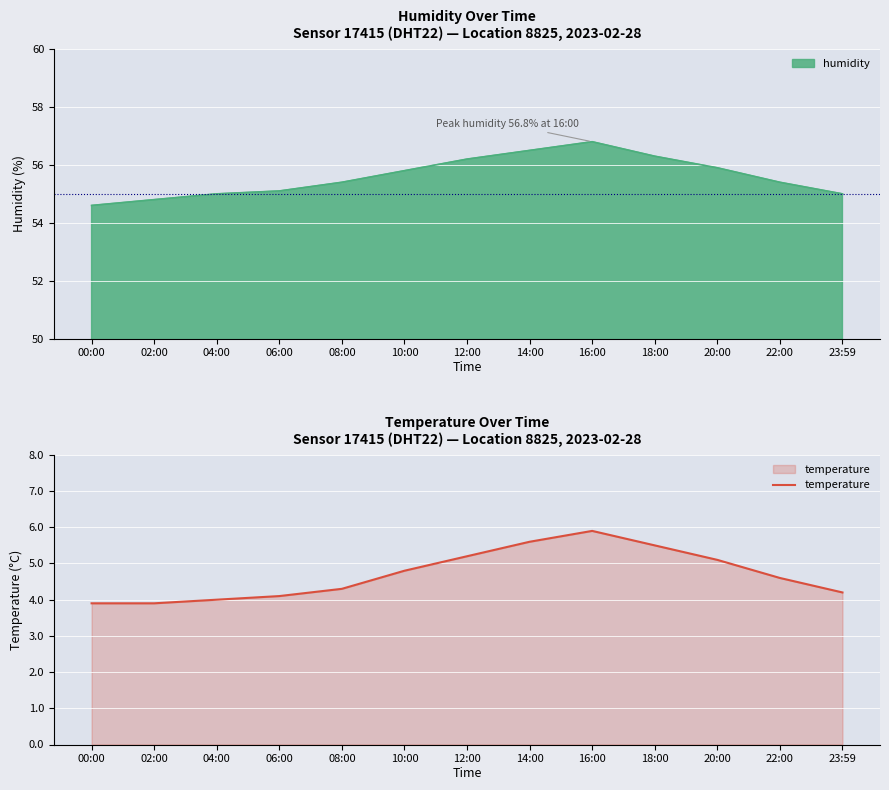

What is the sum of all values?

61.1